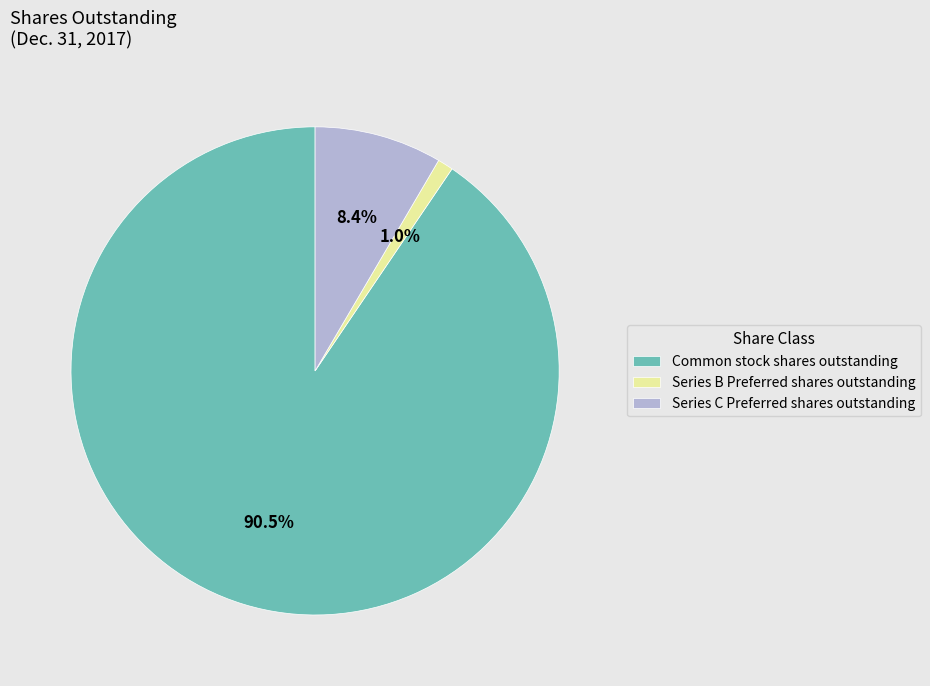

What percentage is NOT represented by Series B Preferred shares outstanding?

99.0%